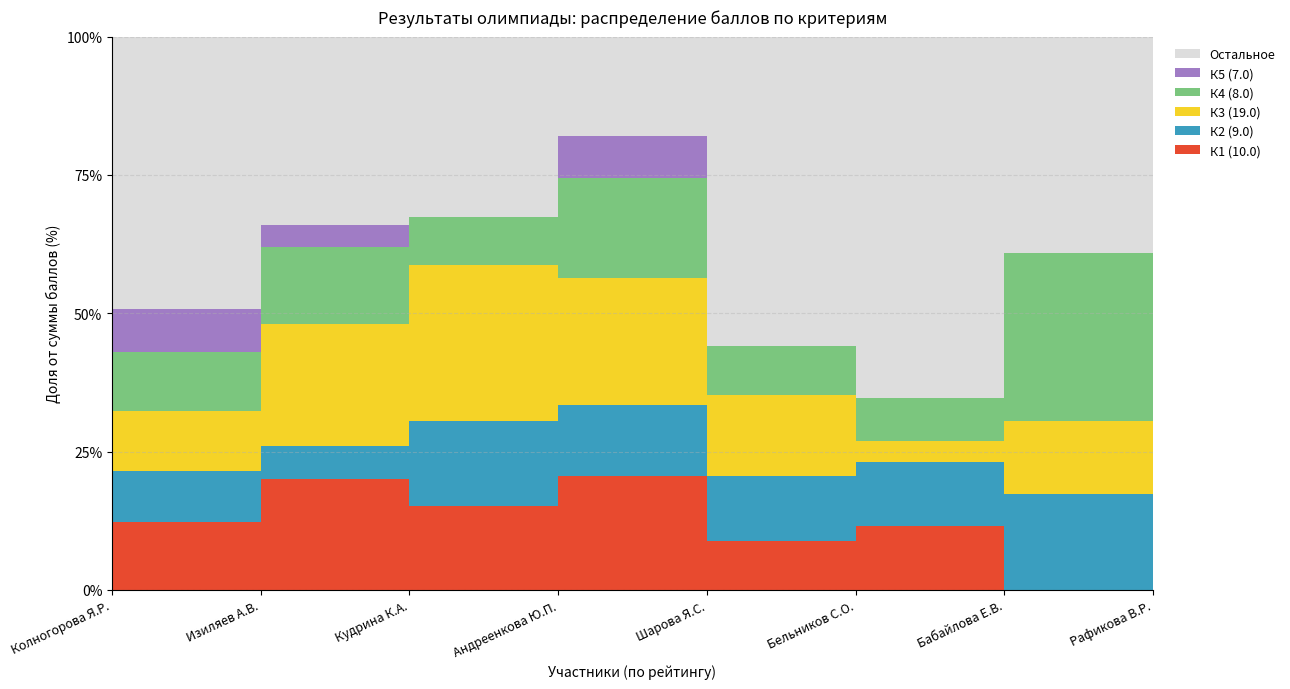

At which category is the sum across all series the highest?

Колногорова Я.Р.